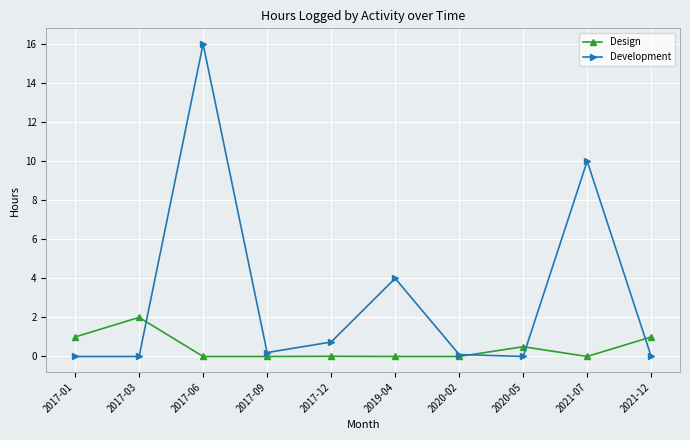

At which category is the sum across all series the highest?

2017-06